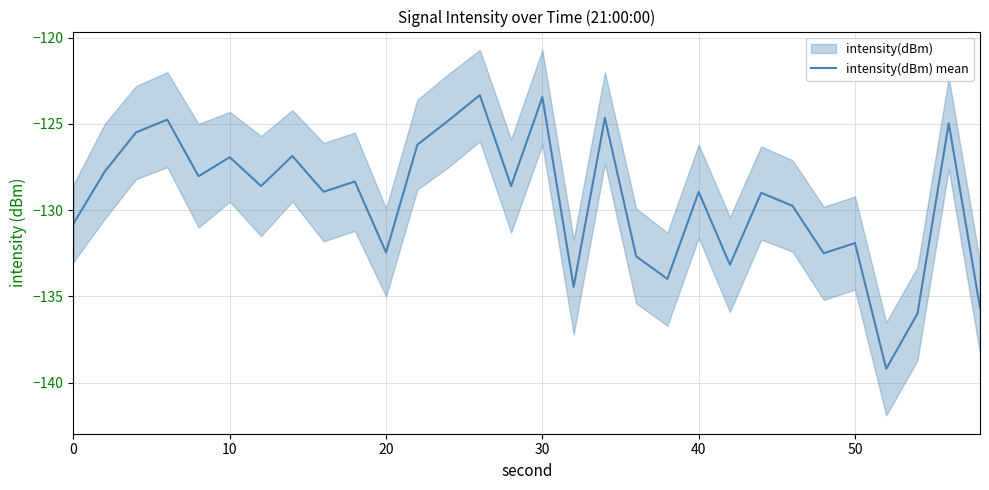

Reading left to right, what are all the values shown in this chart?

-130.8	-127.8	-125.5	-124.7	-128.0	-126.9	-128.6	-126.9	-128.9	-128.3	-132.5	-126.2	-124.8	-123.3	-128.6	-123.4	-134.4	-124.6	-132.7	-134.0	-128.9	-133.2	-129.0	-129.7	-132.5	-131.9	-139.2	-136.0	-125.0	-135.7